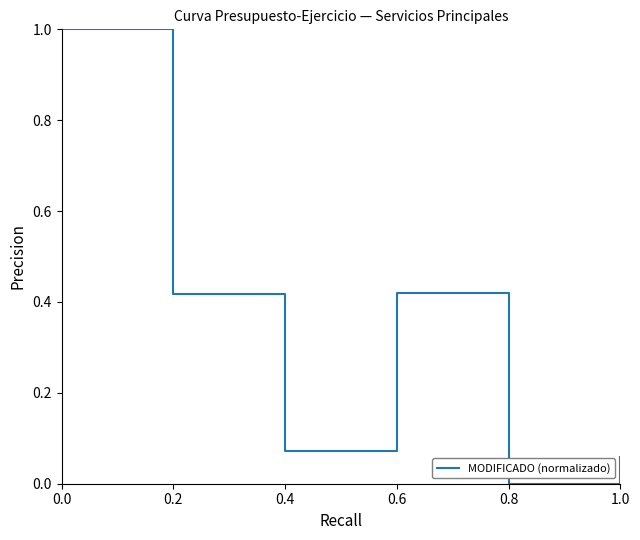

What is the greatest value displayed?

1.0